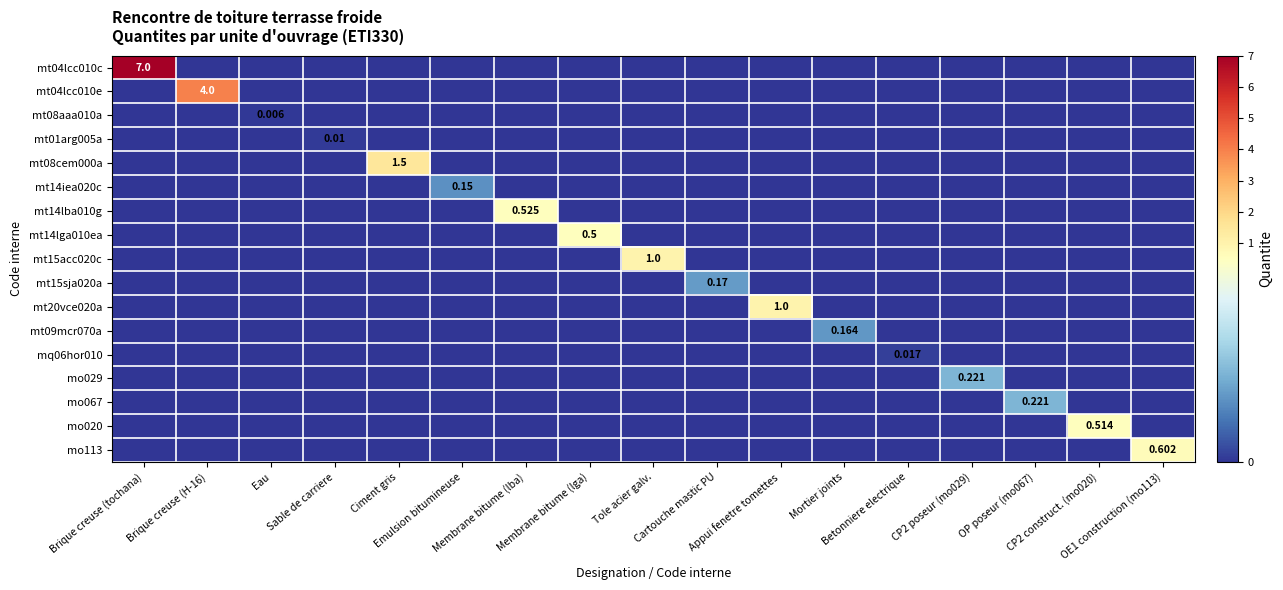

At how many categories does at least one series exceed 6?

1